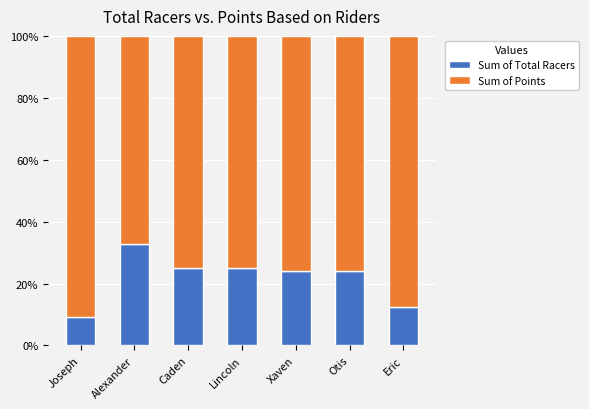

At which label does Sum of Total Racers reach its minimum?

Joseph